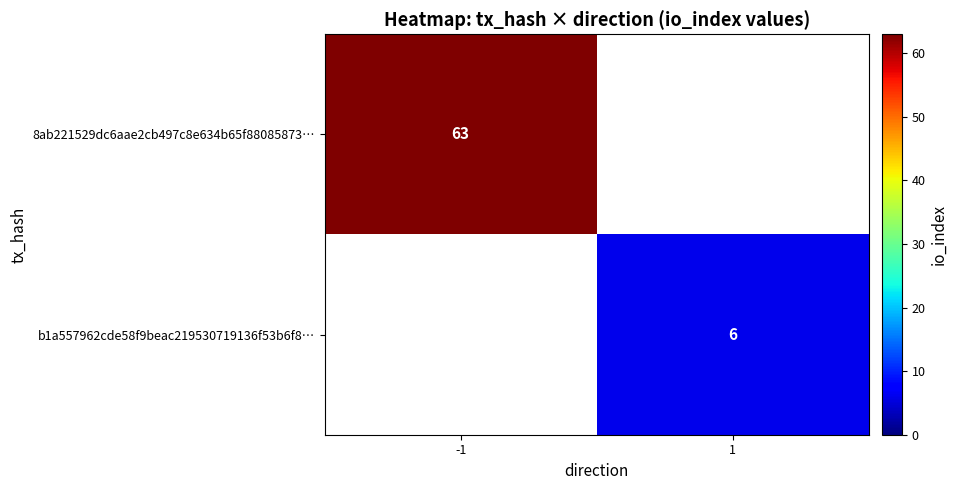

What is the maximum value shown in the chart?

63.0